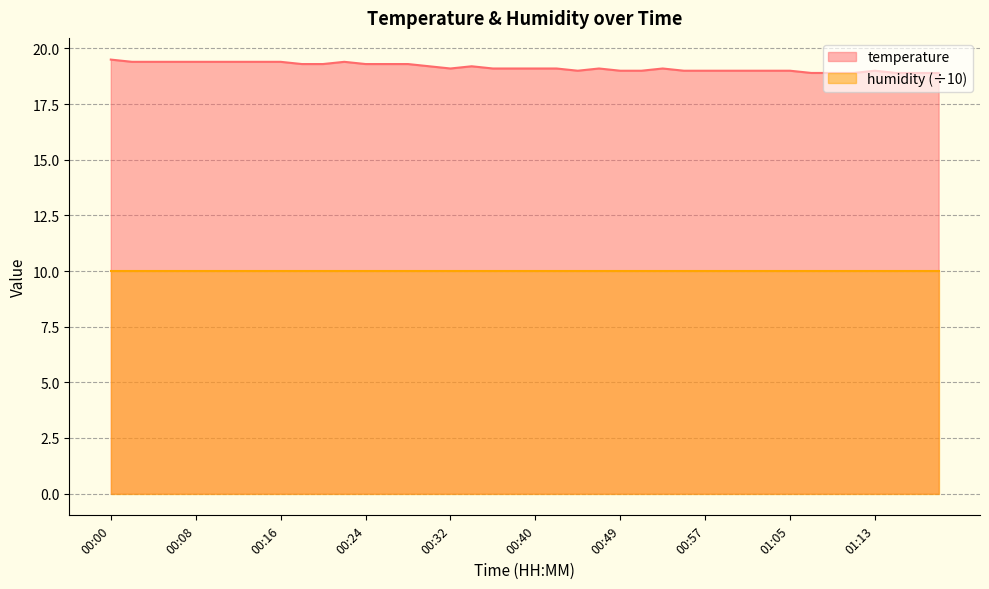

Is it true that the value at 00:44 is 5.1?

False